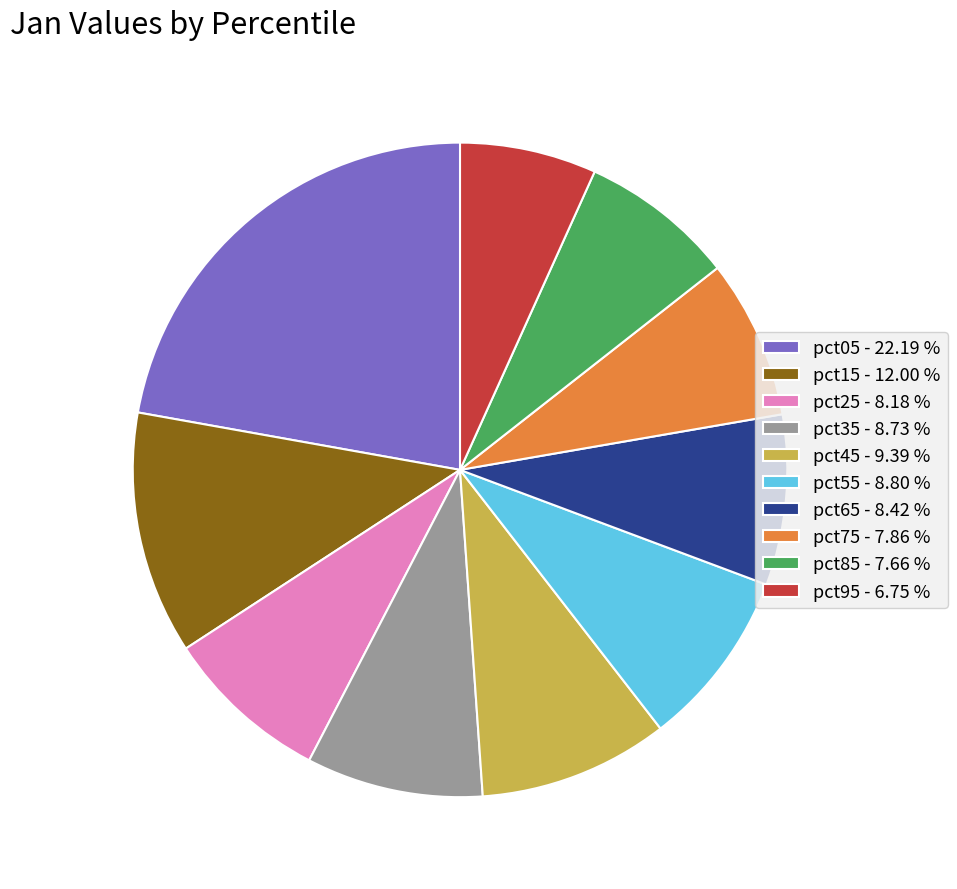

Count the number of slices in the pie.

10